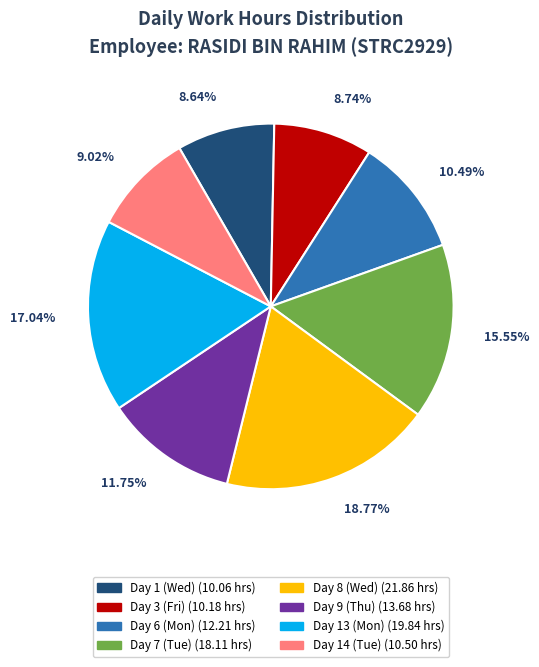

What is the ratio of the value at Day 14 (Tue) to the value at Day 8 (Wed)?

0.5